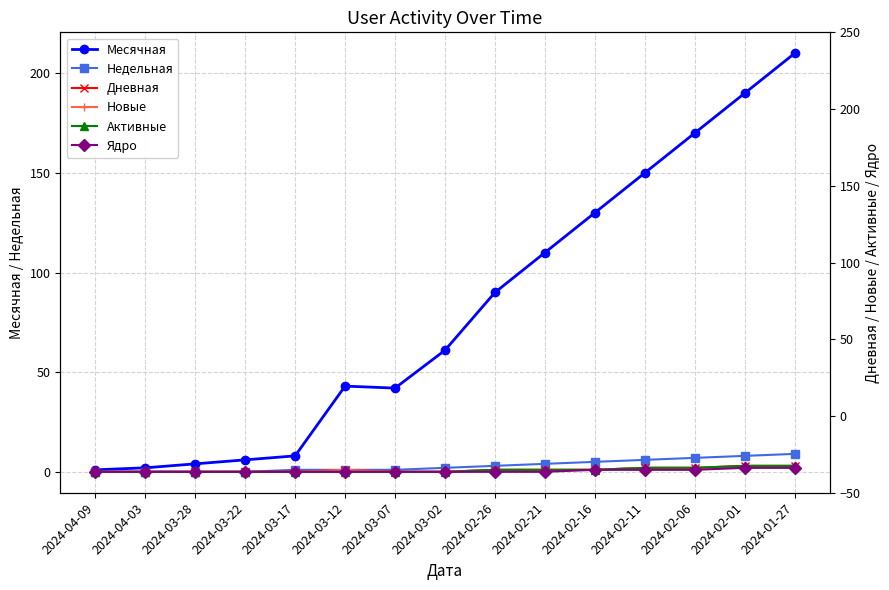

Which series changed the most between 2024-03-12 and 2024-03-07?

Месячная